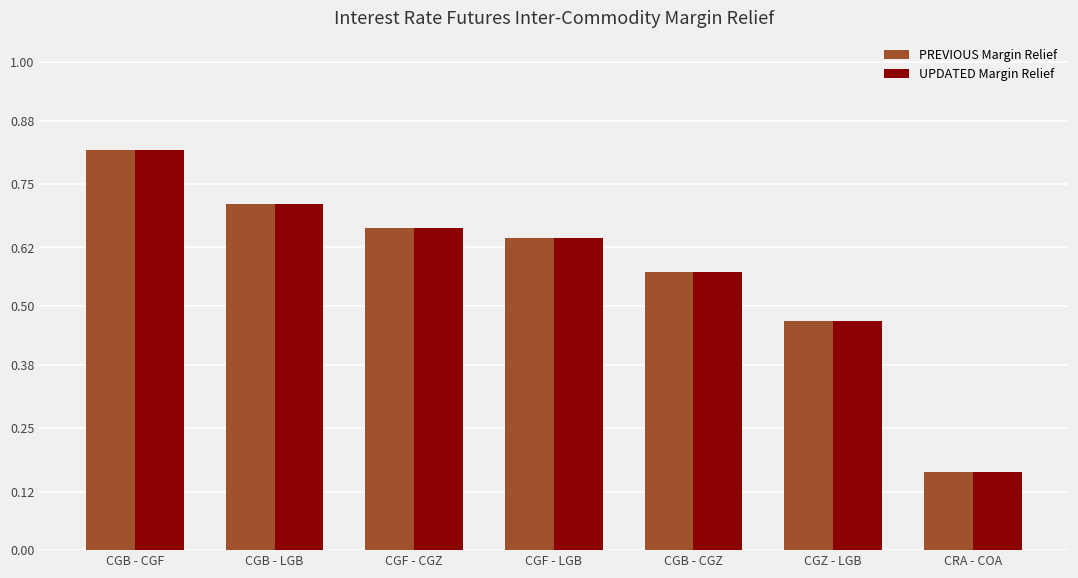

Are the bars grouped side by side (vs. stacked)?

Yes